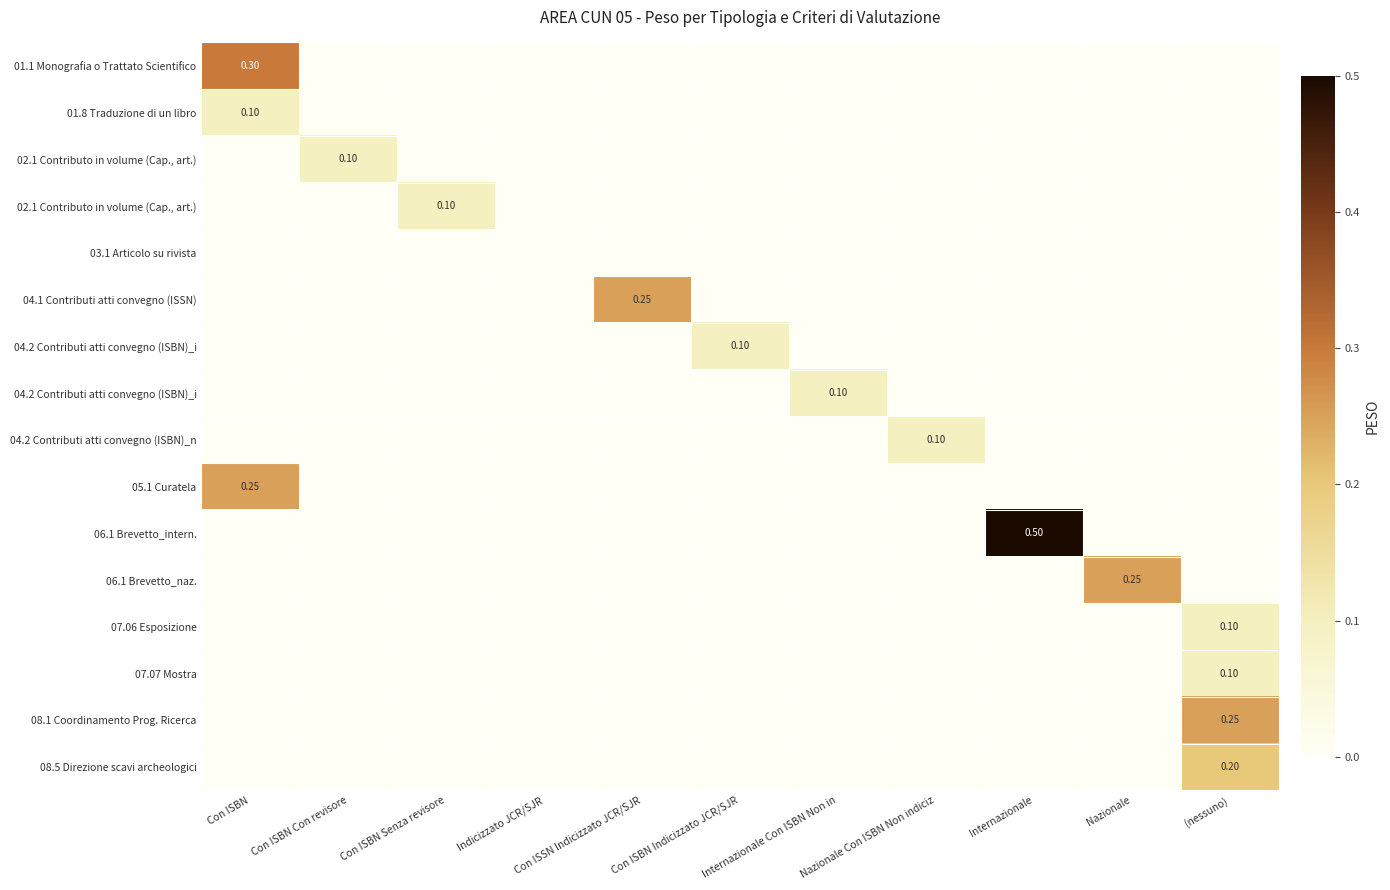

At which category does the chart reach its peak across all series?

Internazionale